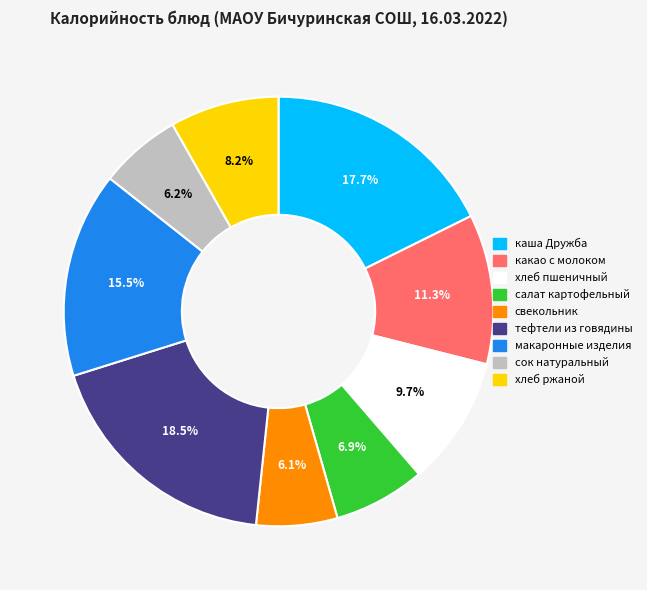

What is the largest slice in the pie chart?

тефтели из говядины